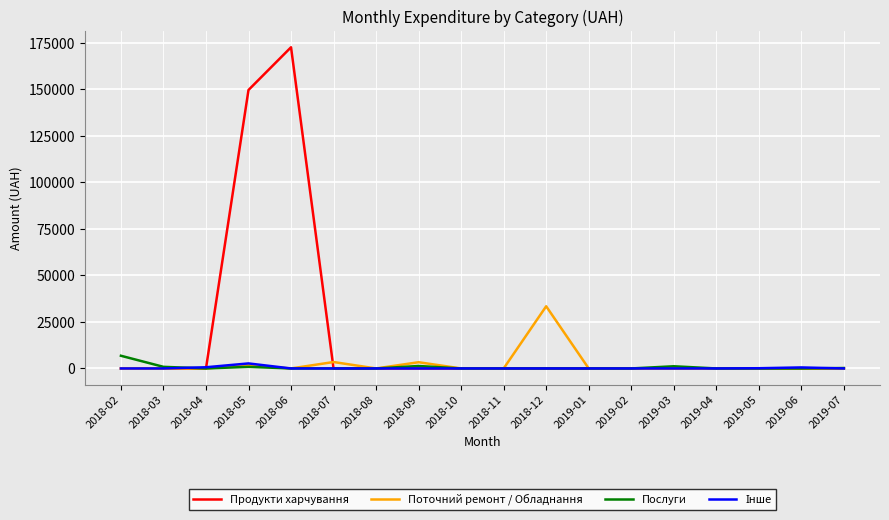

What is the total value across all series at 2018-02?

6823.8